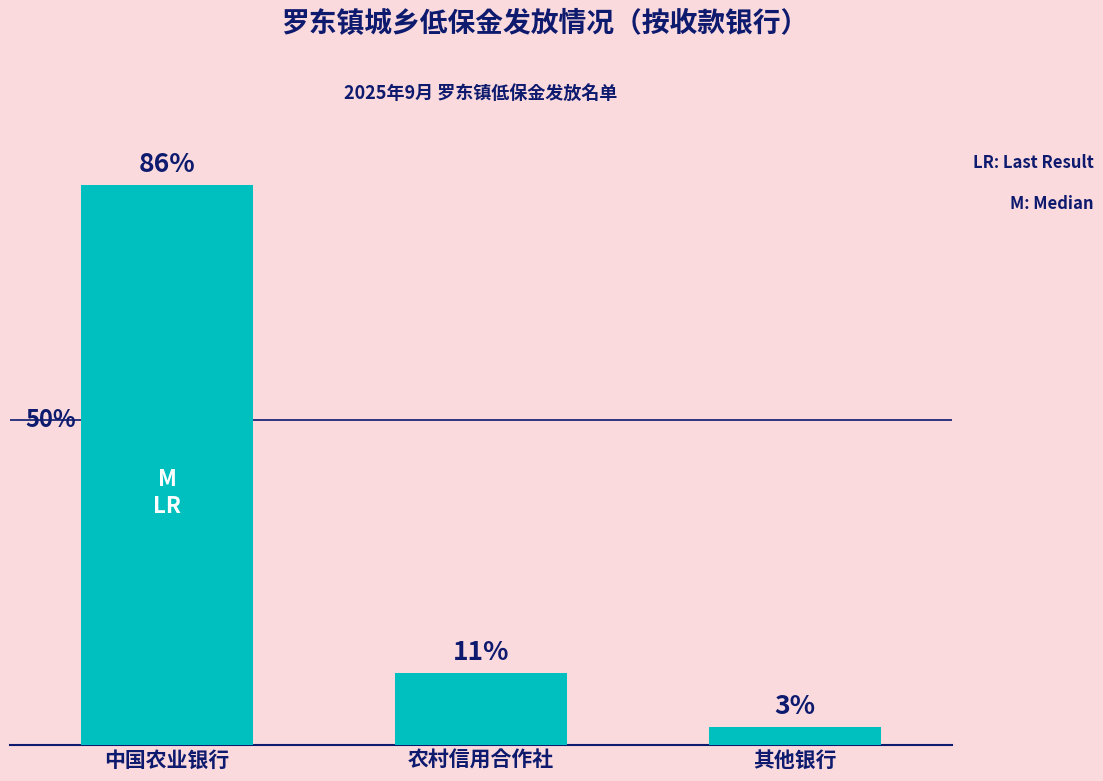

What is the value of the 3rd bar from the left?

1